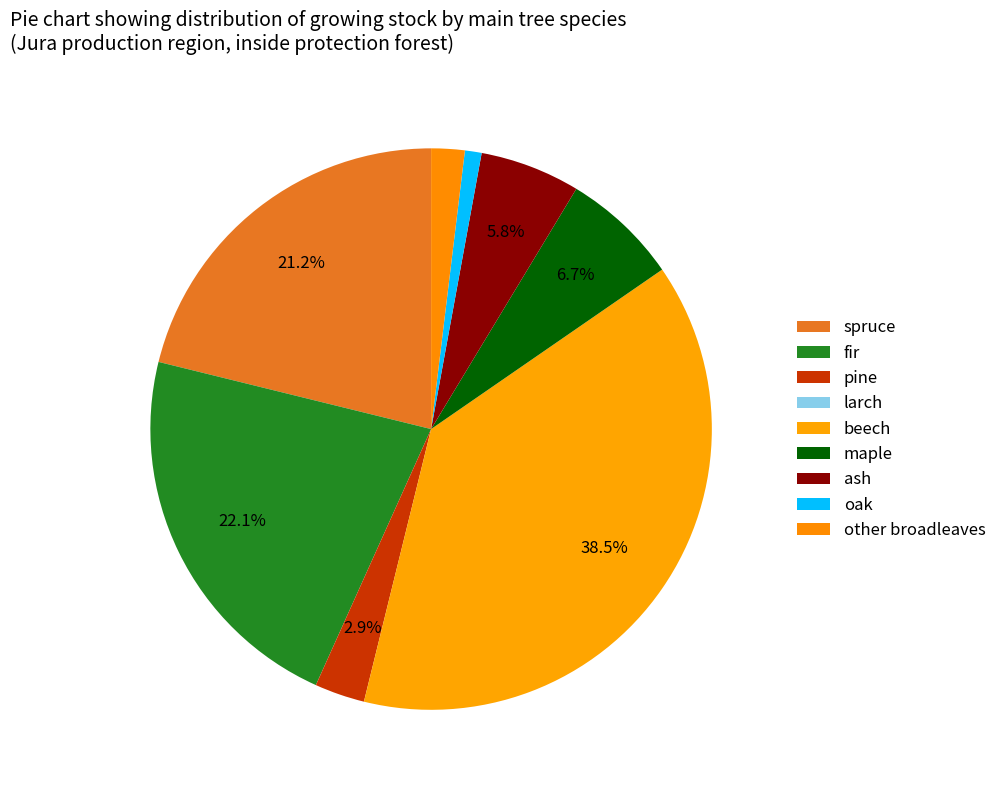

To the nearest percent, what is the difference between the largest and smallest slice percentages?

38%